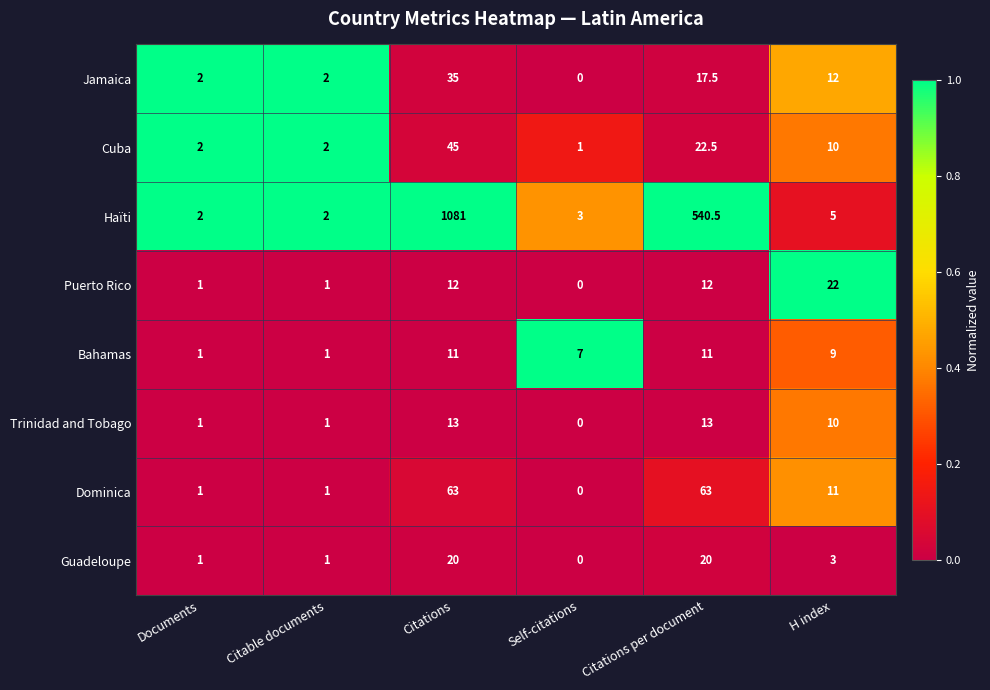

What is the average value of the Cuba series?

13.8